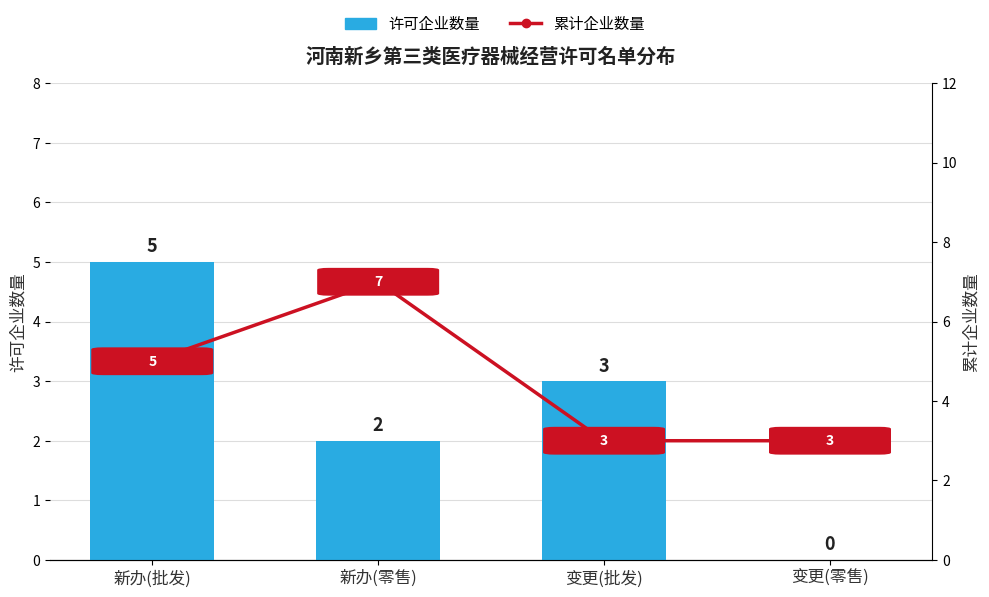

How many 累计企业数量 values are between 3 and 7?

4